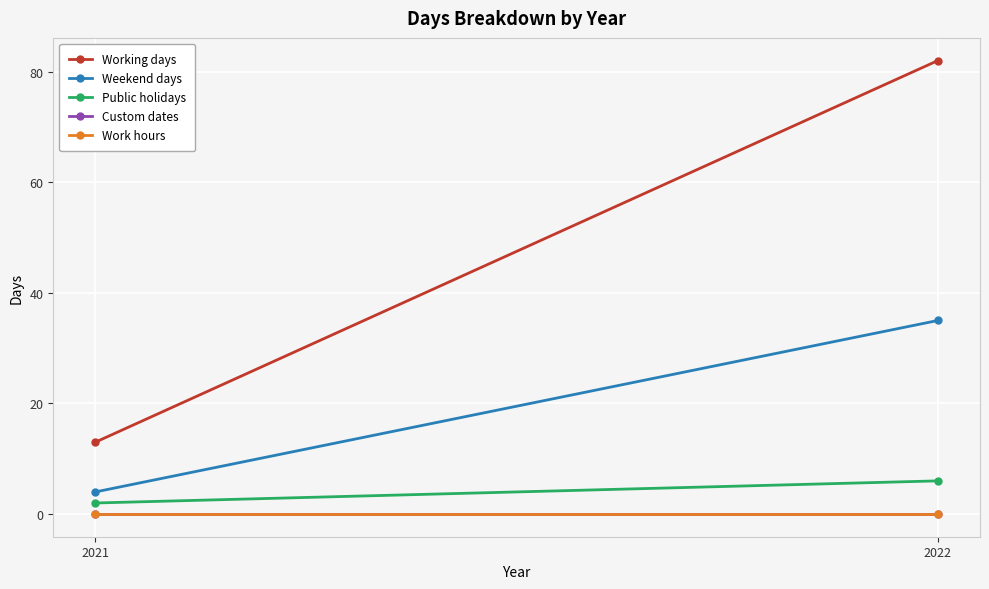

Where is Working days nearest to the value 47?

2021